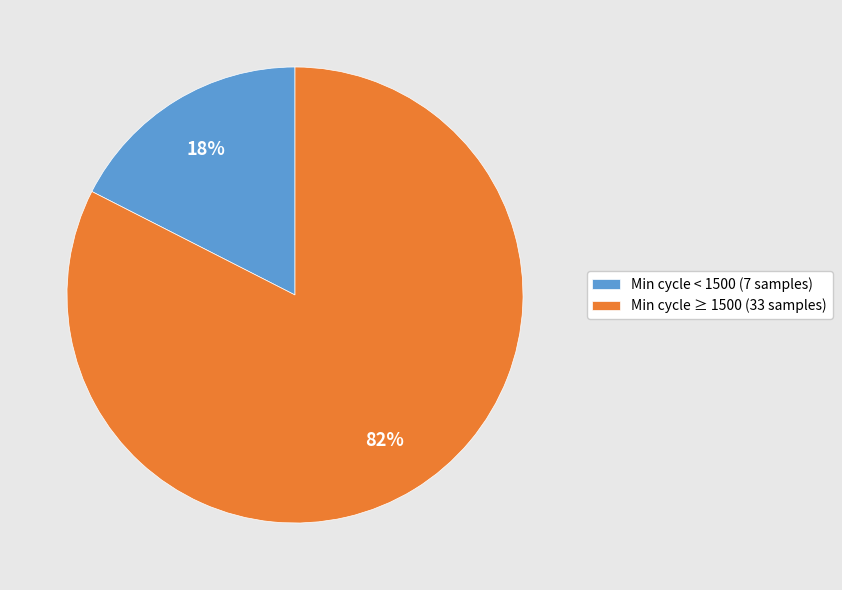

Rank the categories by value from lowest to highest.

Min cycle < 1500 (7 samples), Min cycle ≥ 1500 (33 samples)